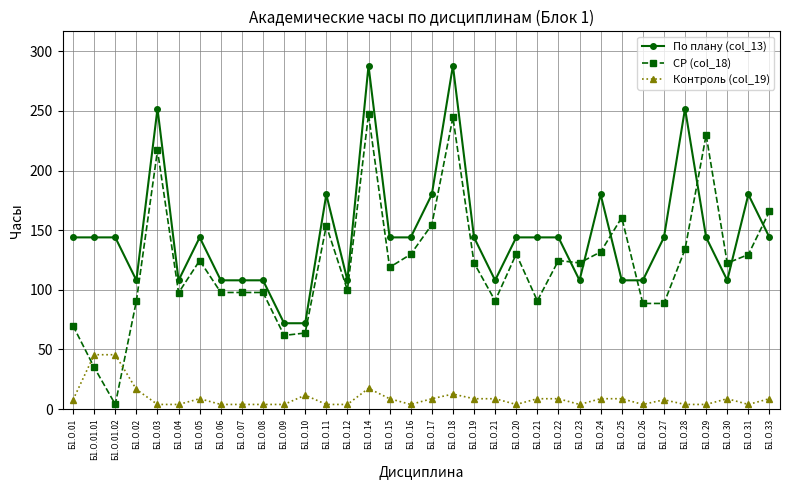

What are all the series names shown in the legend?

По плану (col_13), СР (col_18), Контроль (col_19)